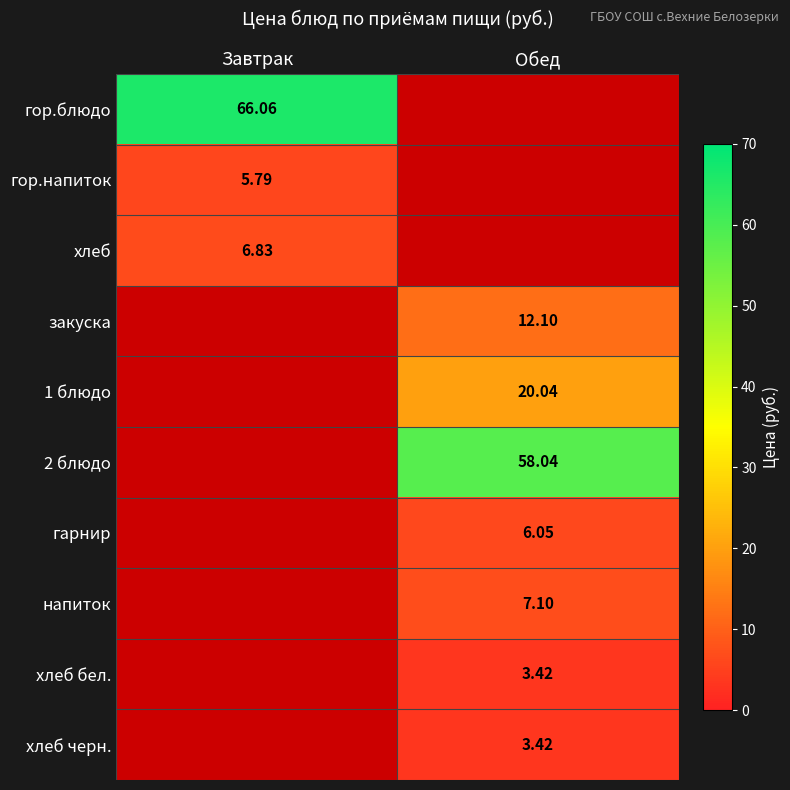

Is the value of гор.напиток at Завтрак greater than the value of хлеб бел. at Обед?

Yes